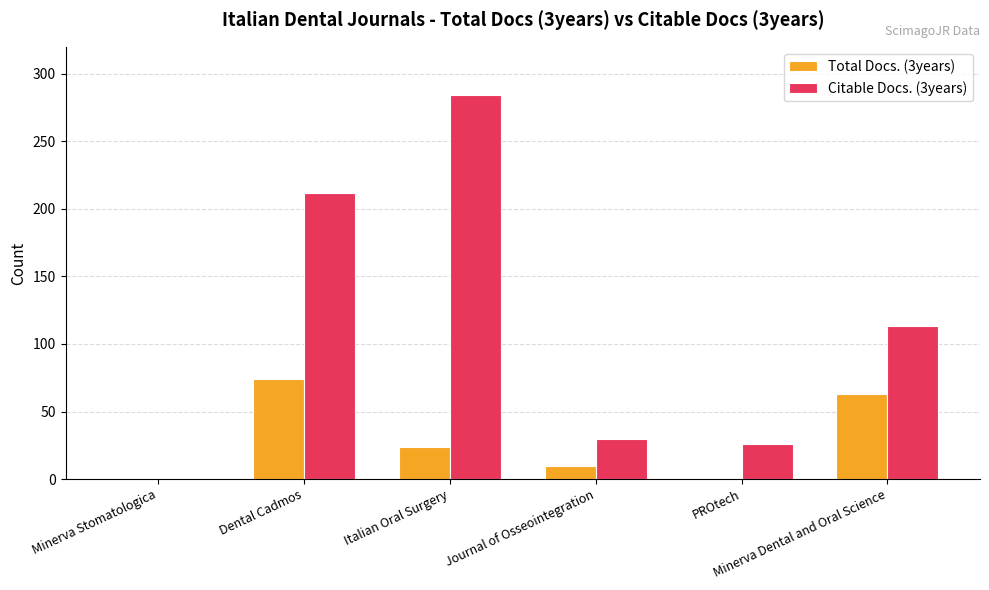

Is it true that Total Docs. (3years) equals 63 at Minerva Dental and Oral Science?

True